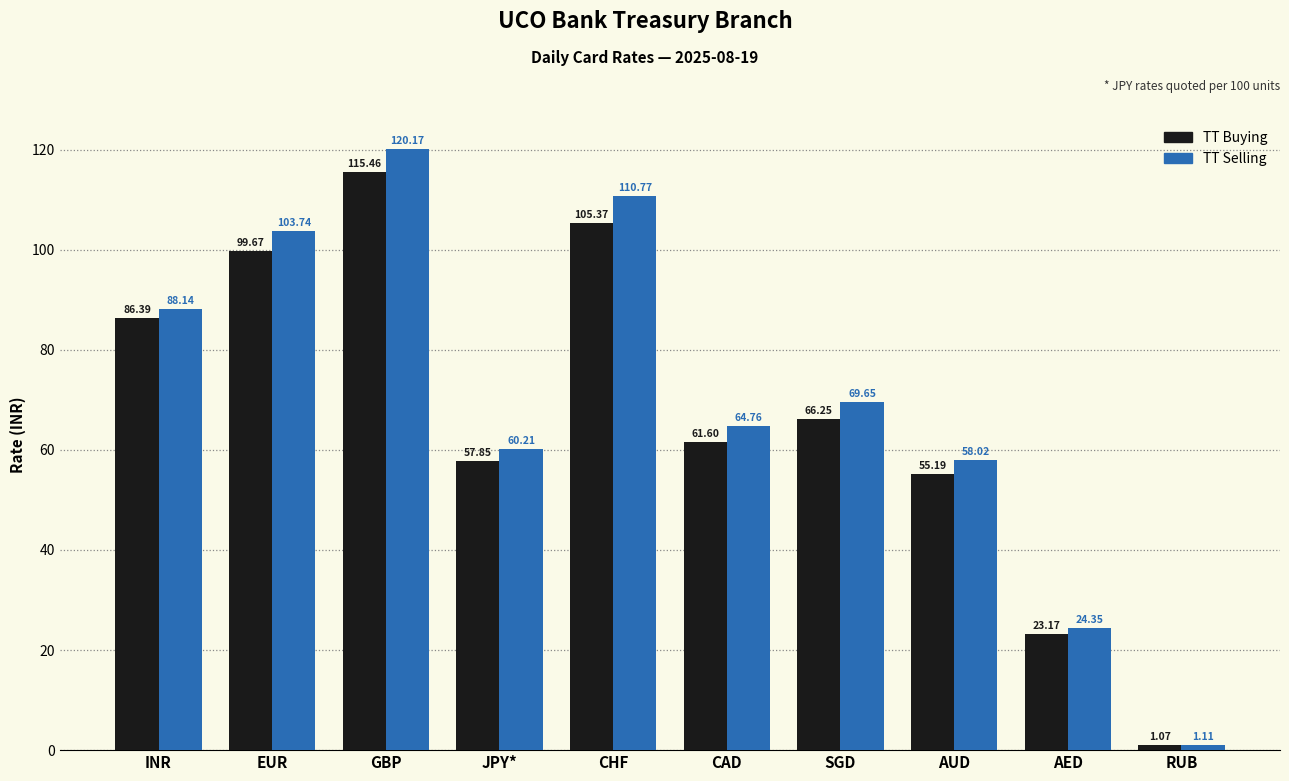

What are all the series names shown in the legend?

TT Buying, TT Selling